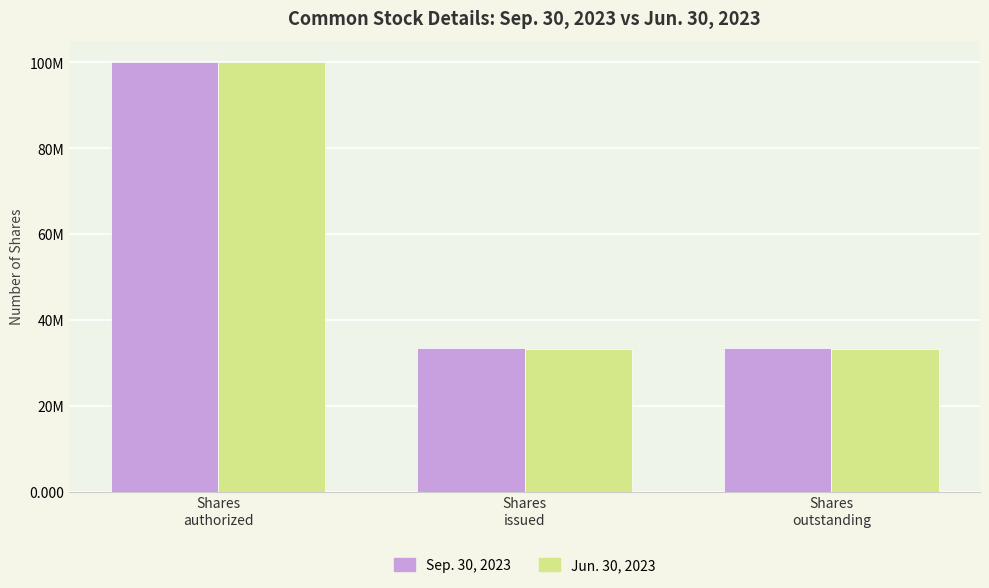

Are the bars horizontal?

No